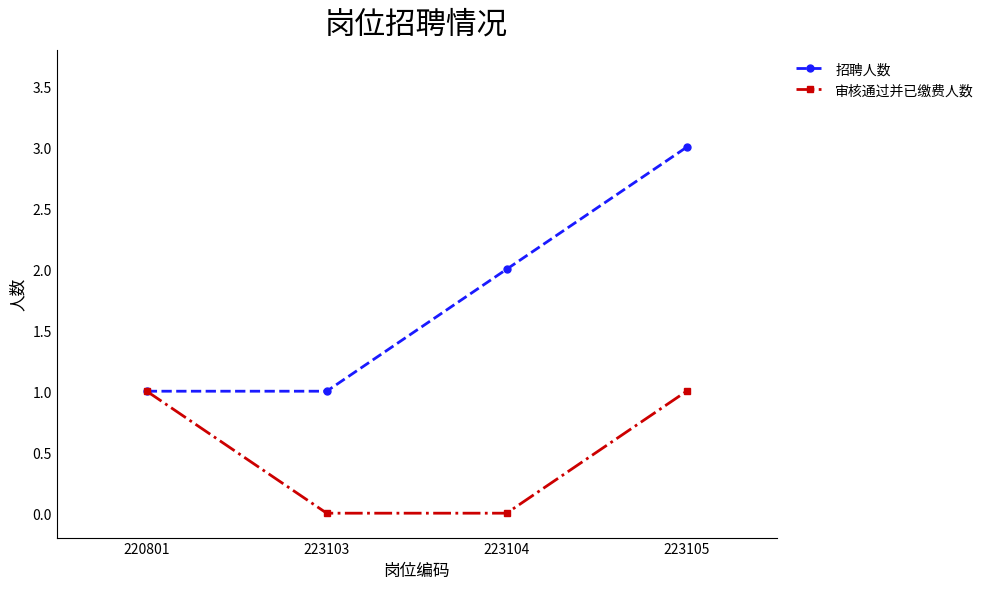

How many data points does each series have?

4